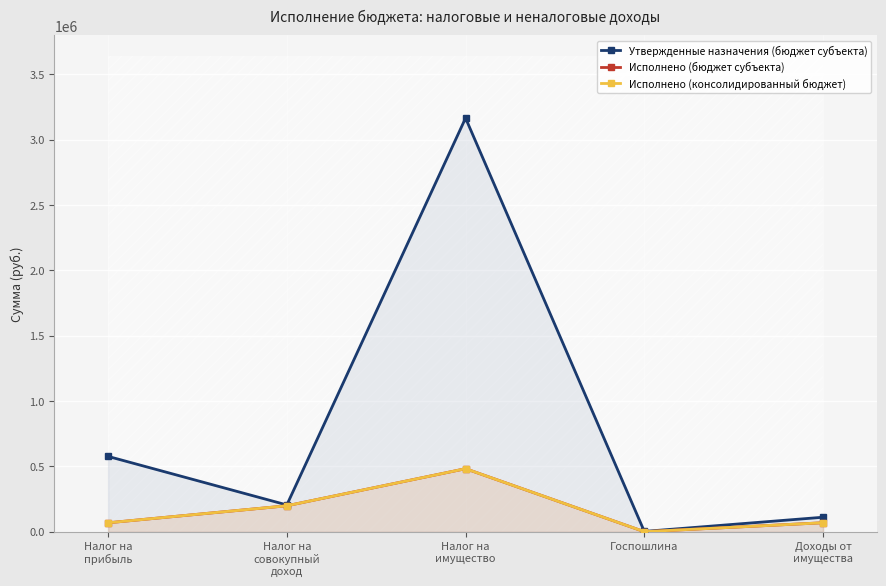

At which category is the sum across all series the highest?

Налог на
имущество